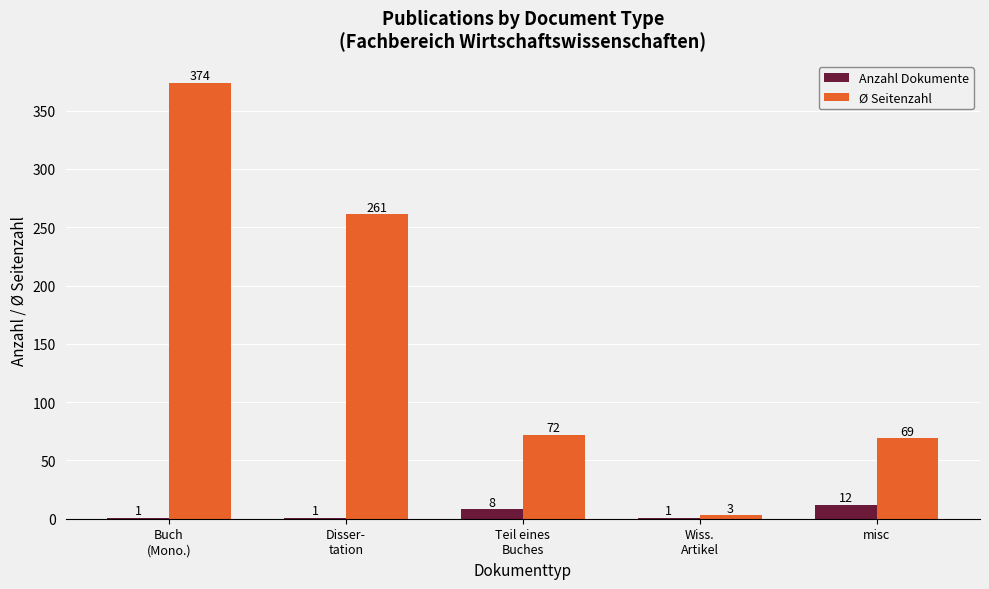

What are all the series names shown in the legend?

Anzahl Dokumente, Ø Seitenzahl